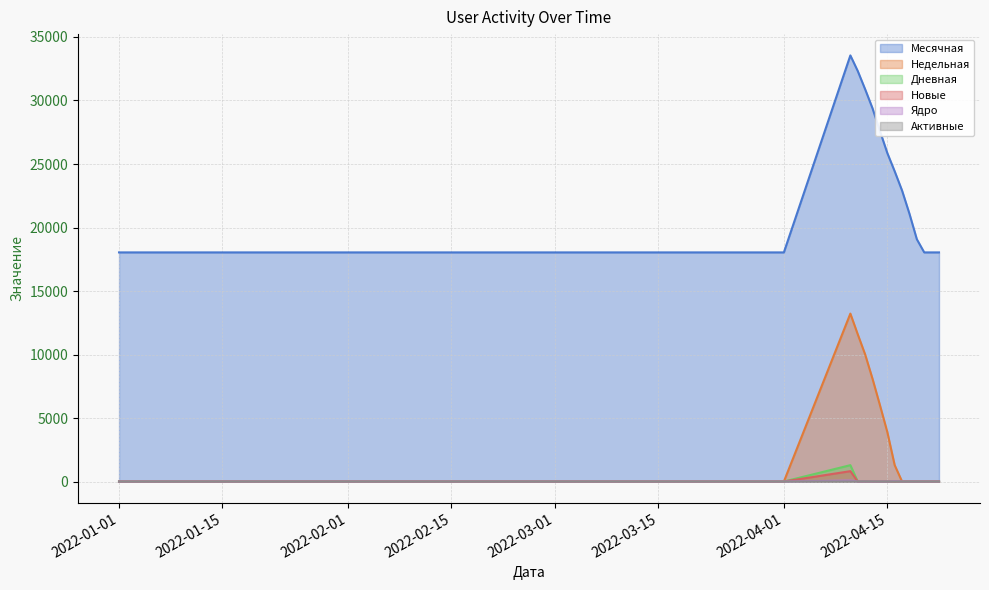

Which series ends up on top after the final intersection of Активные and Новые?

Активные